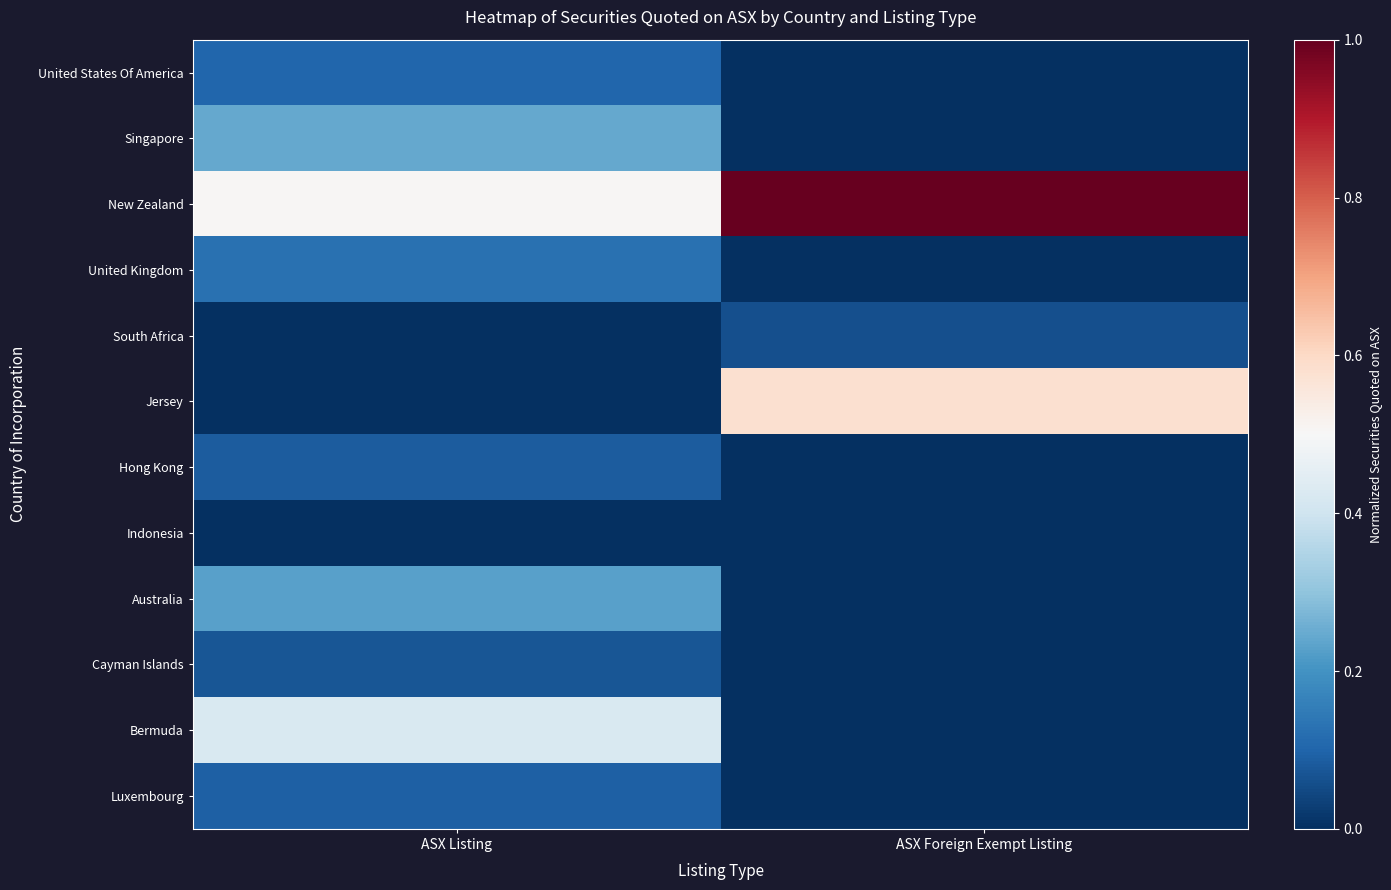

Which series has the largest range (max minus min)?

Jersey